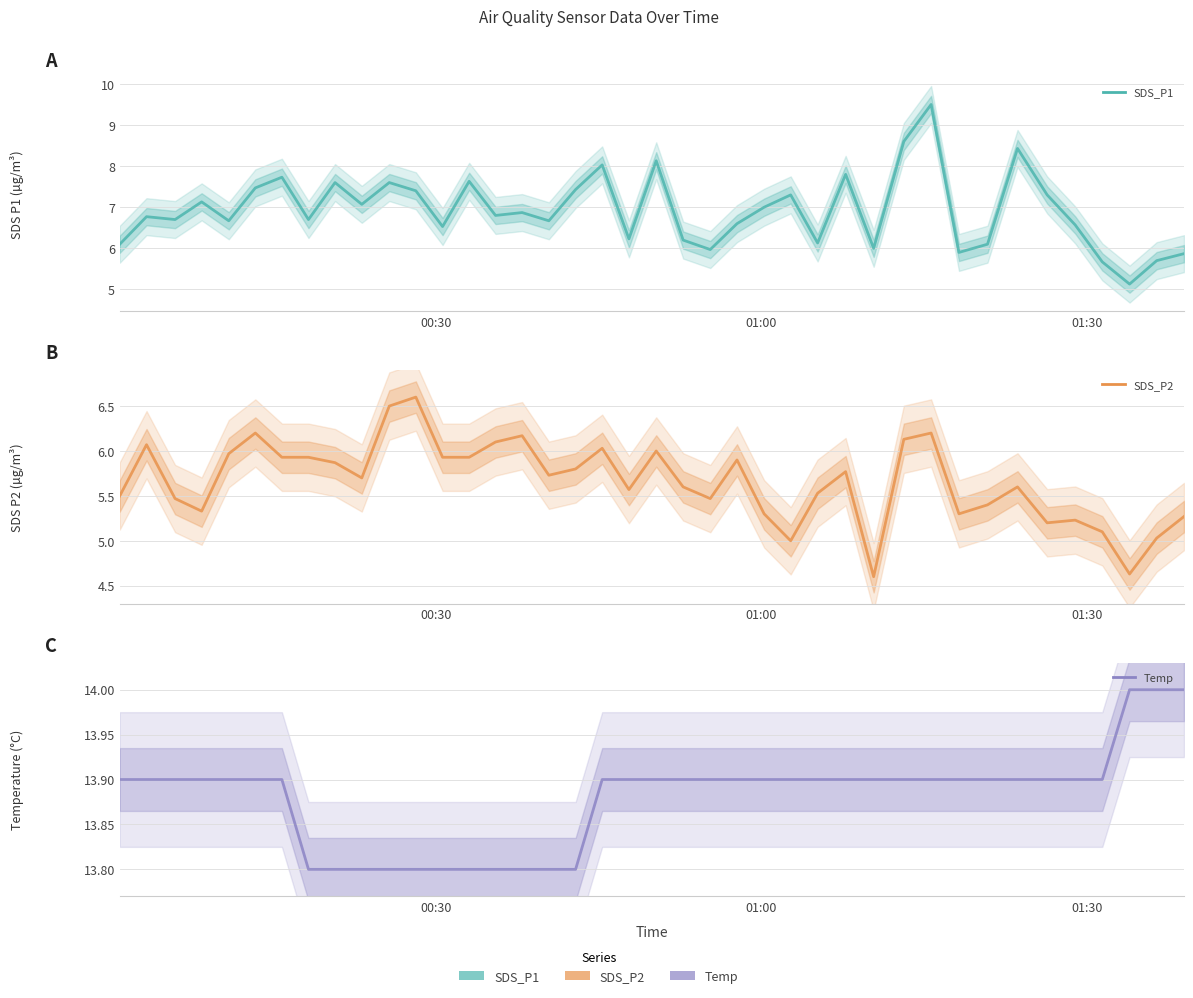

How many lines are shown in the chart?

3